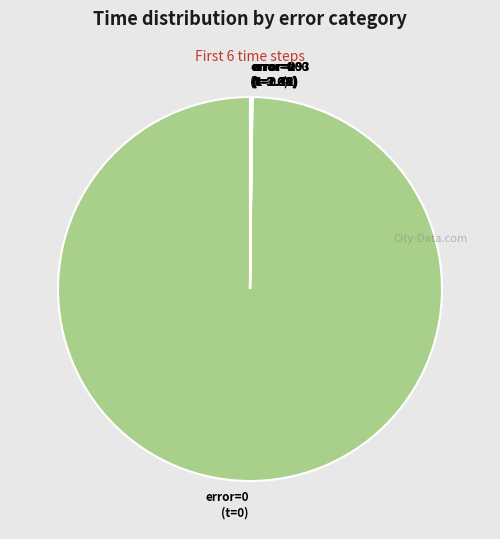

Is it true that error=0 (t=0) is 100% of the pie?

True